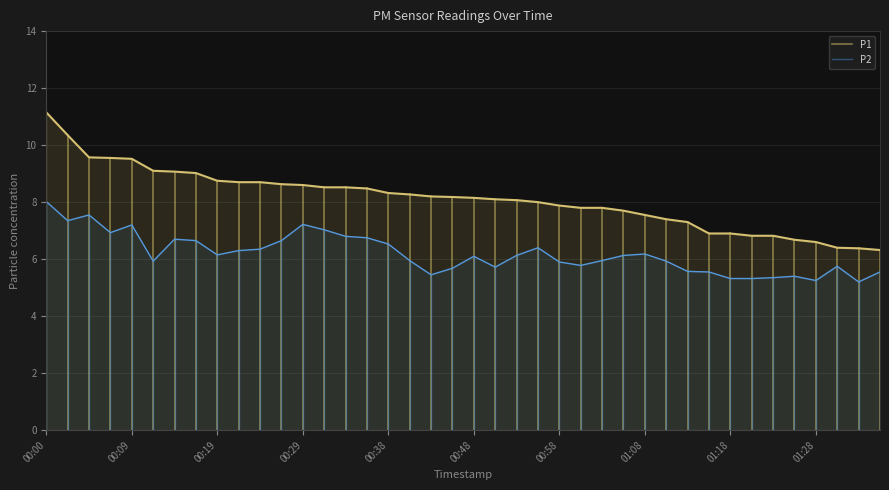

Does the chart display data point markers on the line(s)?

No